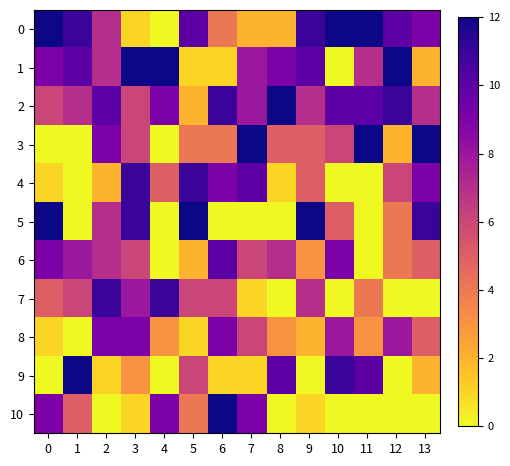

What is the total value across all series at 11?

58